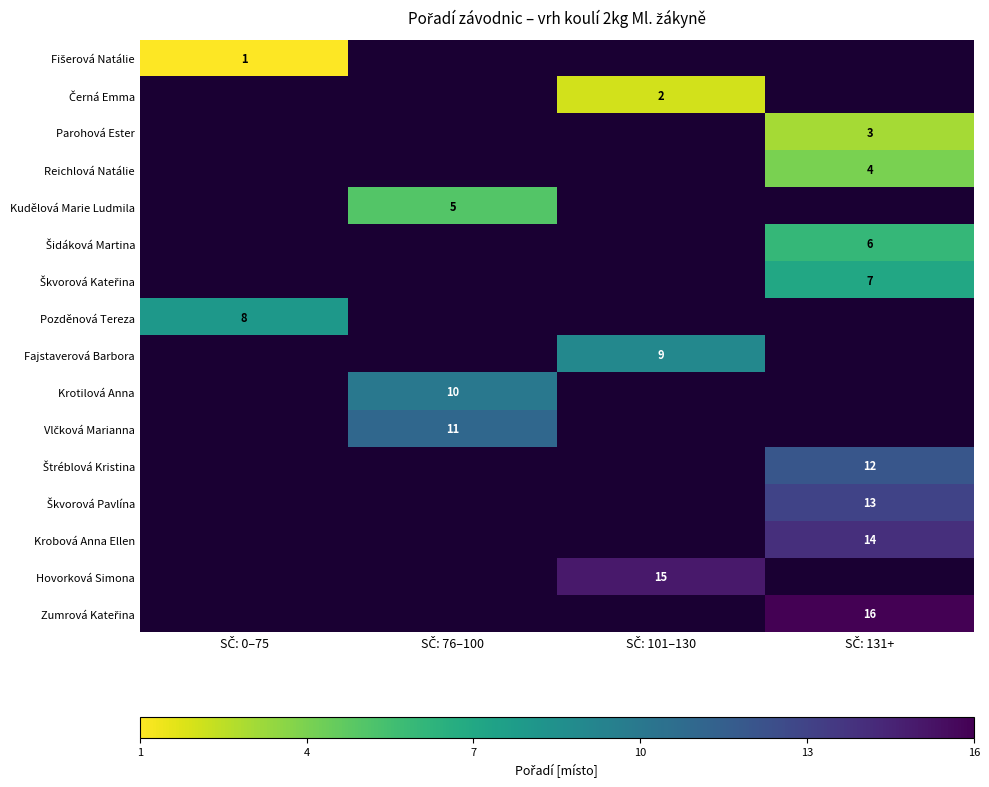

Rank the series by their maximum value, from lowest to highest.

Fišerová Natálie, Černá Emma, Parohová Ester, Reichlová Natálie, Kudělová Marie Ludmila, Šidáková Martina, Škvorová Kateřina, Pozděnová Tereza, Fajstaverová Barbora, Krotilová Anna, Vlčková Marianna, Štréblová Kristina, Škvorová Pavlína, Krobová Anna Ellen, Hovorková Simona, Zumrová Kateřina